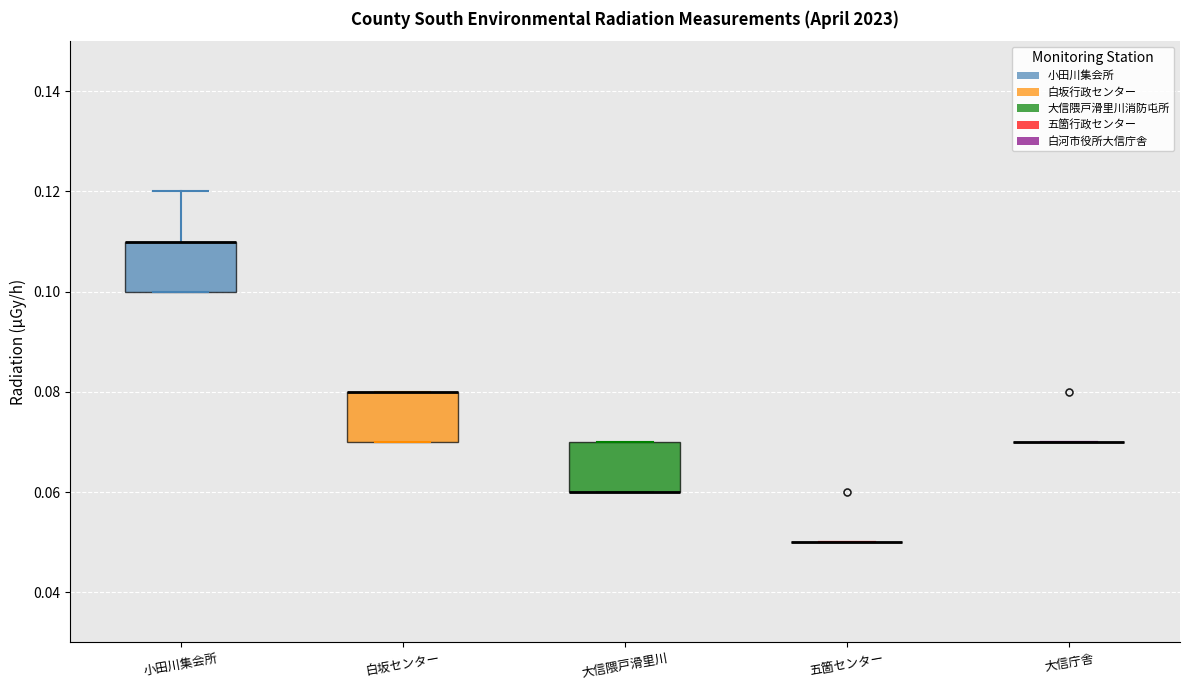

Reading left to right, transcribe this box plot: for each box, give where its median line is, the range the box spans, and where its two whiskers end, as read against the y-axis. The values are not printed on the chart, so give them approximately, as read against the axis.

小田川集会所: median 0.11 (drawn on the box's upper edge), box 0.10 to 0.11, whiskers 0.10 to 0.12
白坂センター: median 0.08 (drawn on the box's upper edge), box 0.07 to 0.08, whiskers 0.07 to 0.08
大信隈戸滑里川: median 0.06 (drawn on the box's lower edge), box 0.06 to 0.07, whiskers 0.06 to 0.07
五箇センター: box collapsed to a line at 0.05, whiskers 0.05 to 0.05
大信庁舎: box collapsed to a line at 0.07, whiskers 0.07 to 0.07